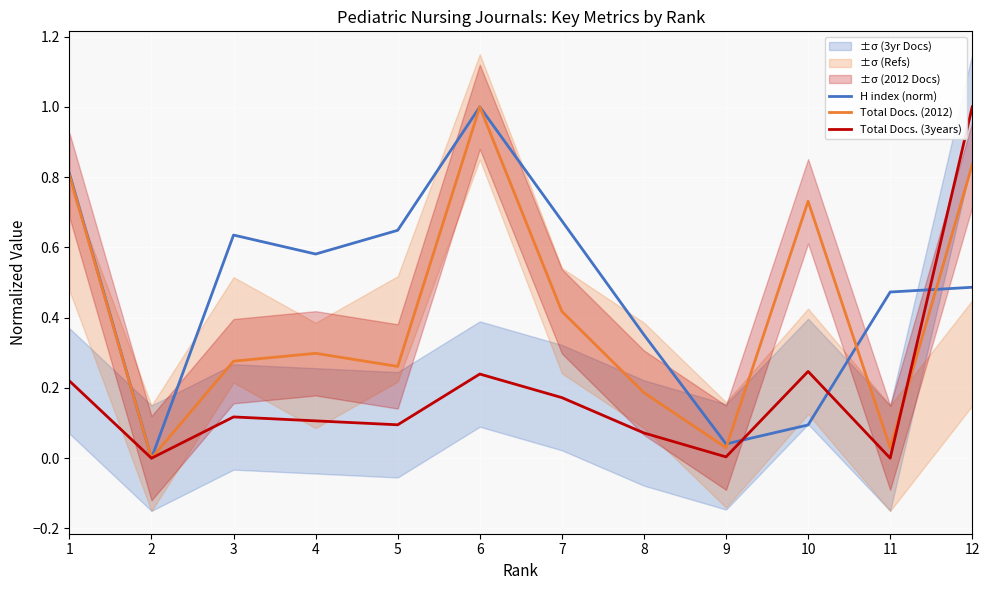

Between which two adjacent categories do H index (norm) and Total Docs. (3years) first intersect?

9 and 10